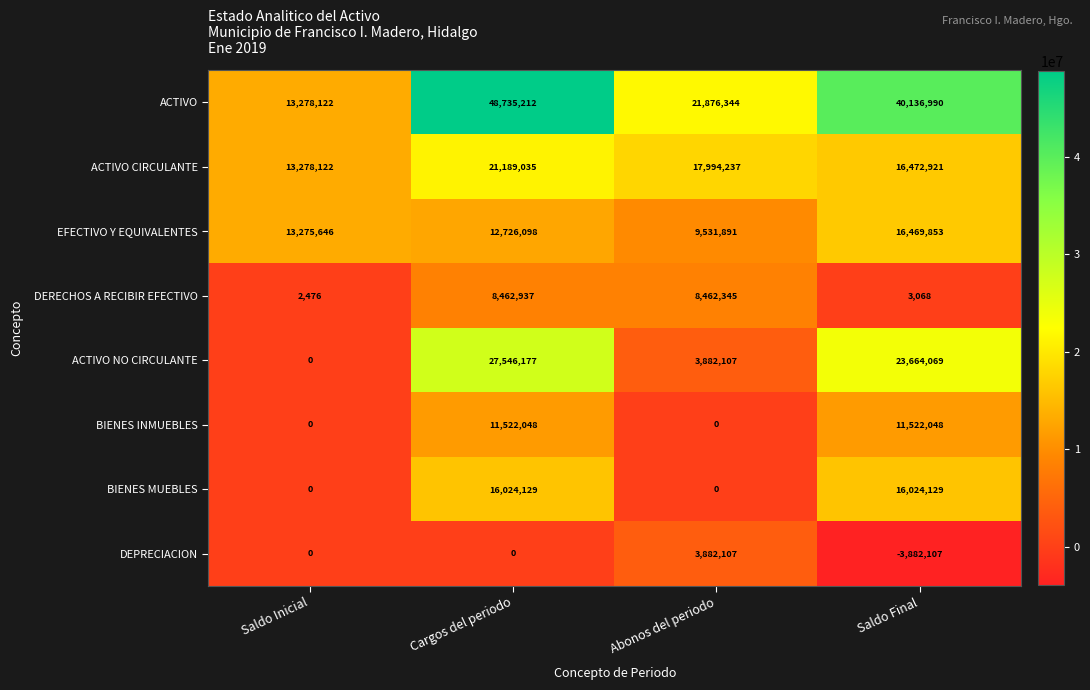

How many ACTIVO NO CIRCULANTE values are between 3882107 and 27546177?

3